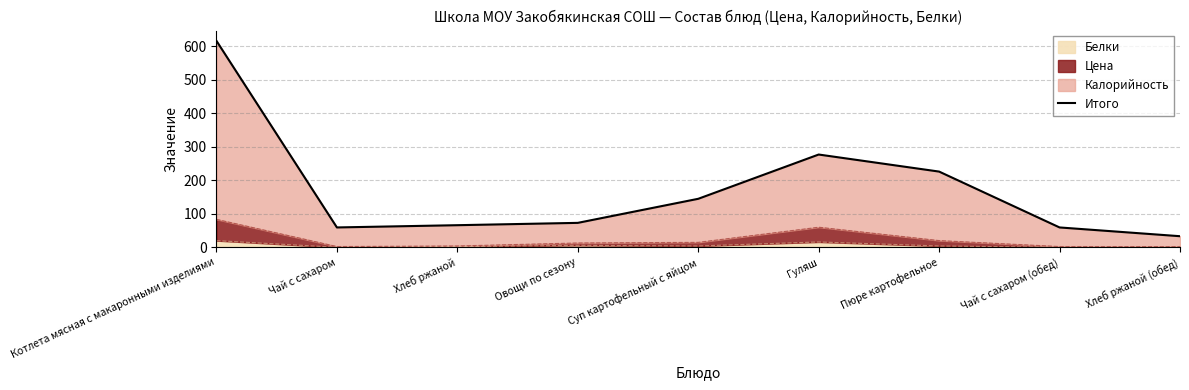

At which label does the data first exceed 73?

Котлета мясная с макаронными изделиями